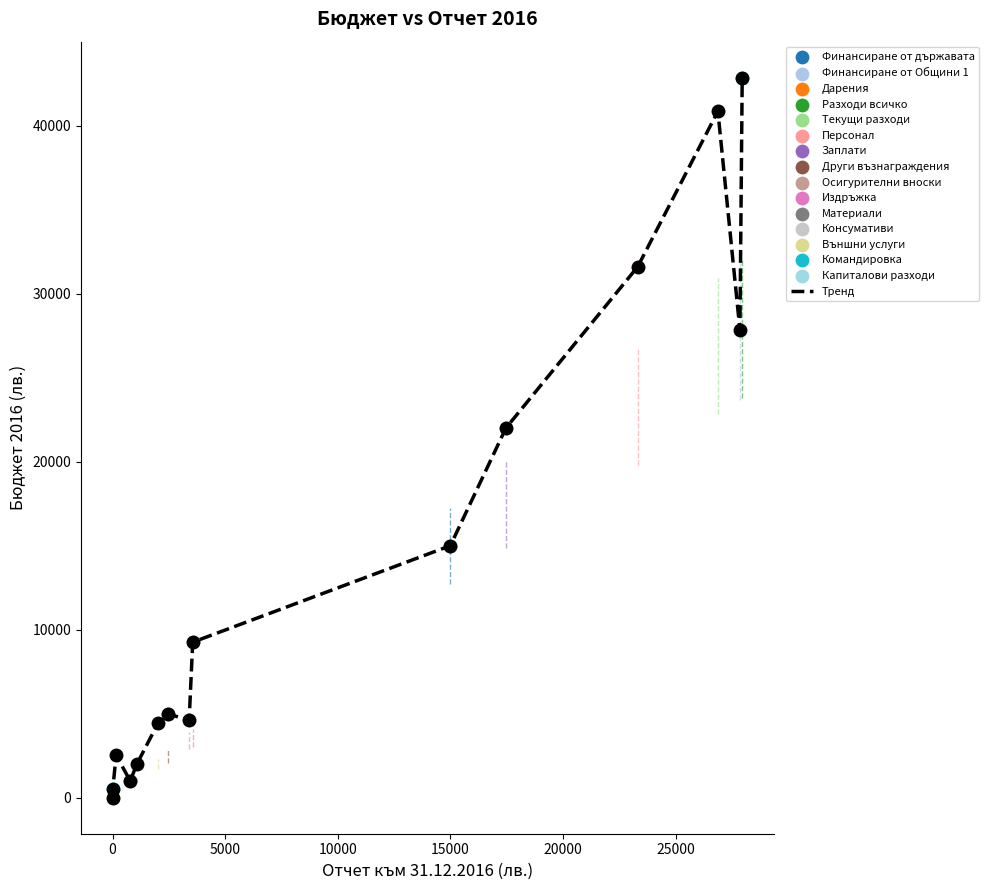

What is the difference between the maximum and minimum values?

42857